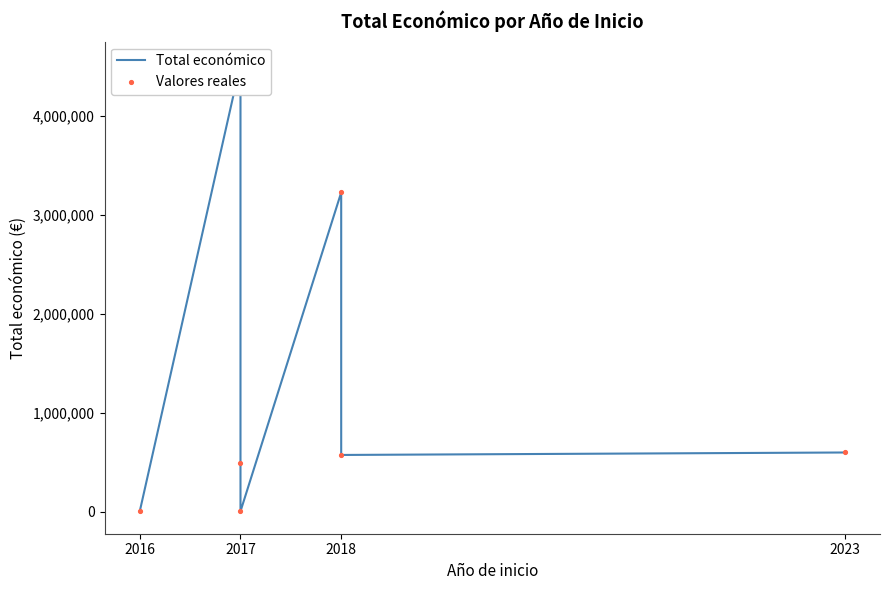

Which series reaches the maximum Y coordinate?

Total económico